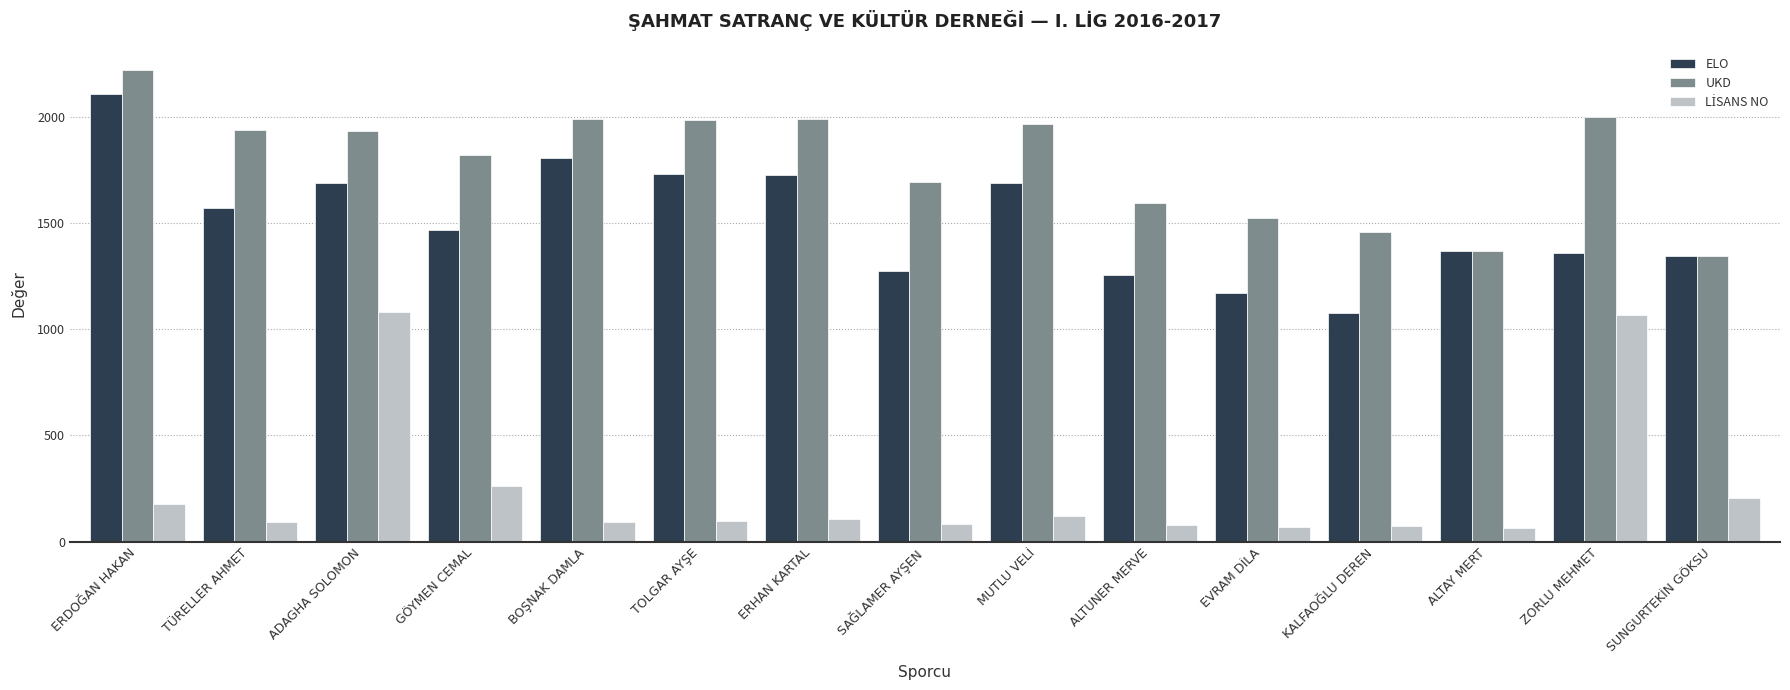

What is the total value across all series at ERHAN KARTAL?

3824